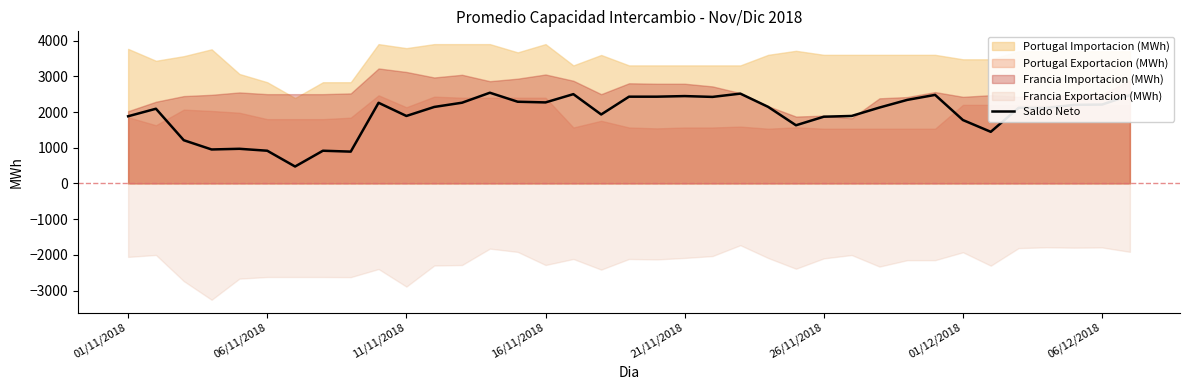

What is the maximum value for Saldo Neto?

2539.6